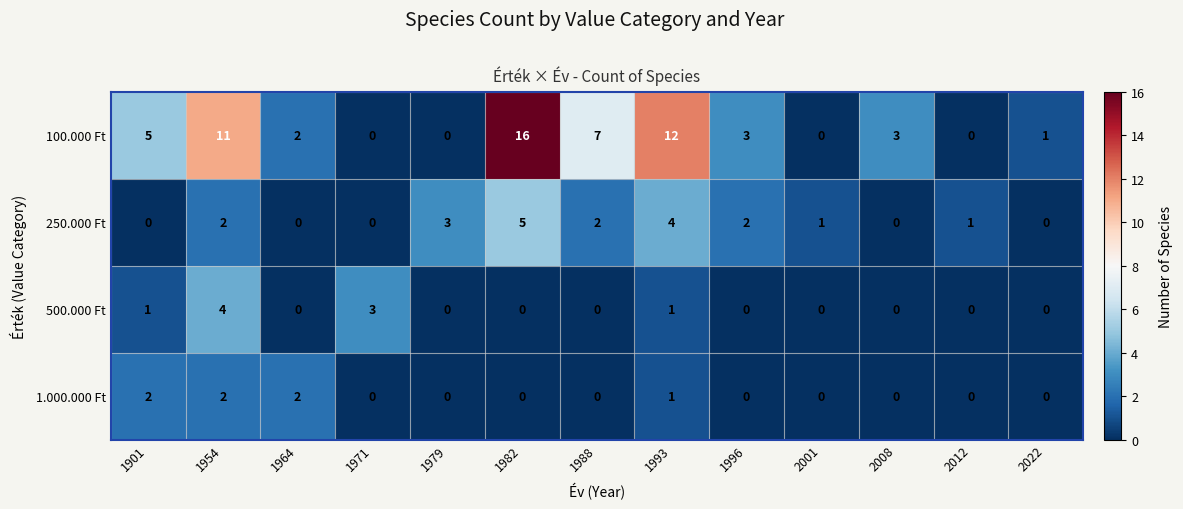

What is the greatest value displayed?

16